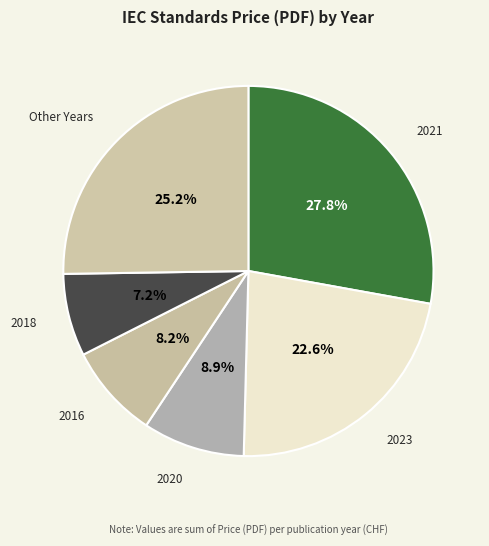

What percentage is the 2016 slice, to the nearest percent?

8%